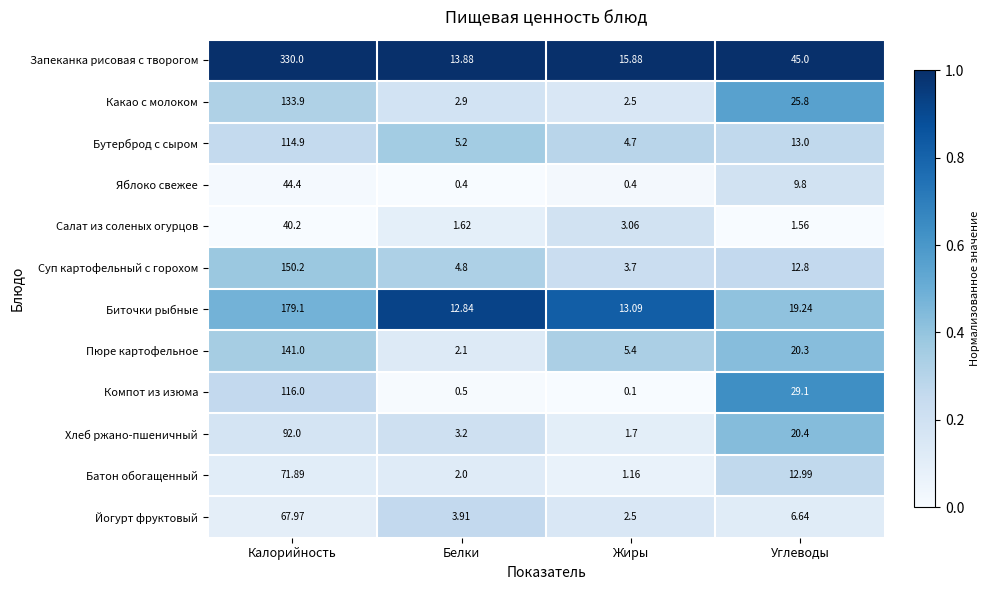

Which category has the lowest value across all series?

Жиры